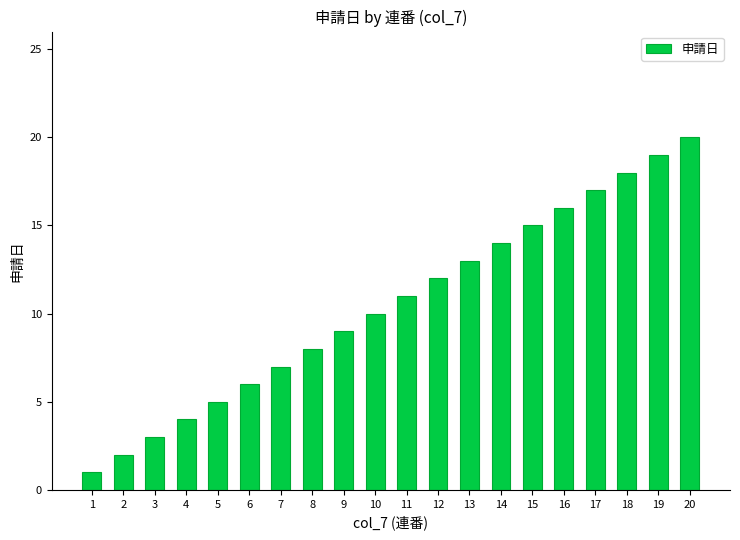

Count the number of categories in the chart.

20